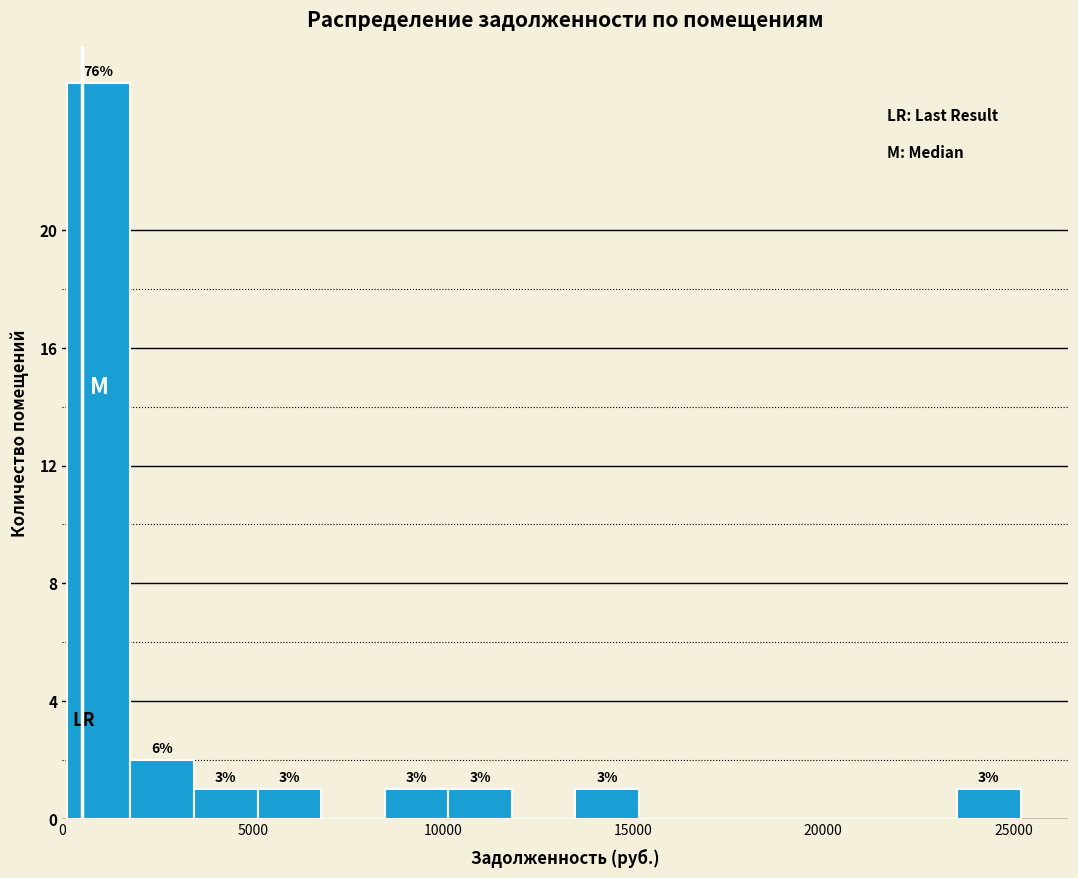

Read against the x-axis, roughly where is the centre of the tallest bar?

1000